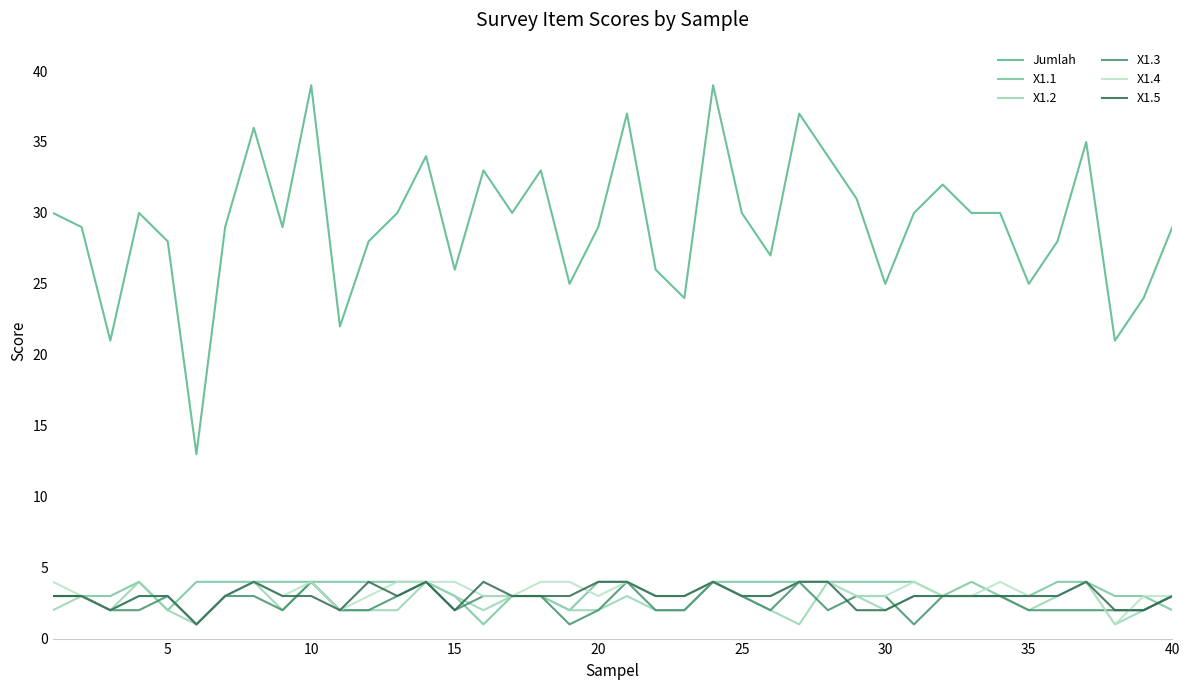

Which series has the largest range (max minus min)?

Jumlah